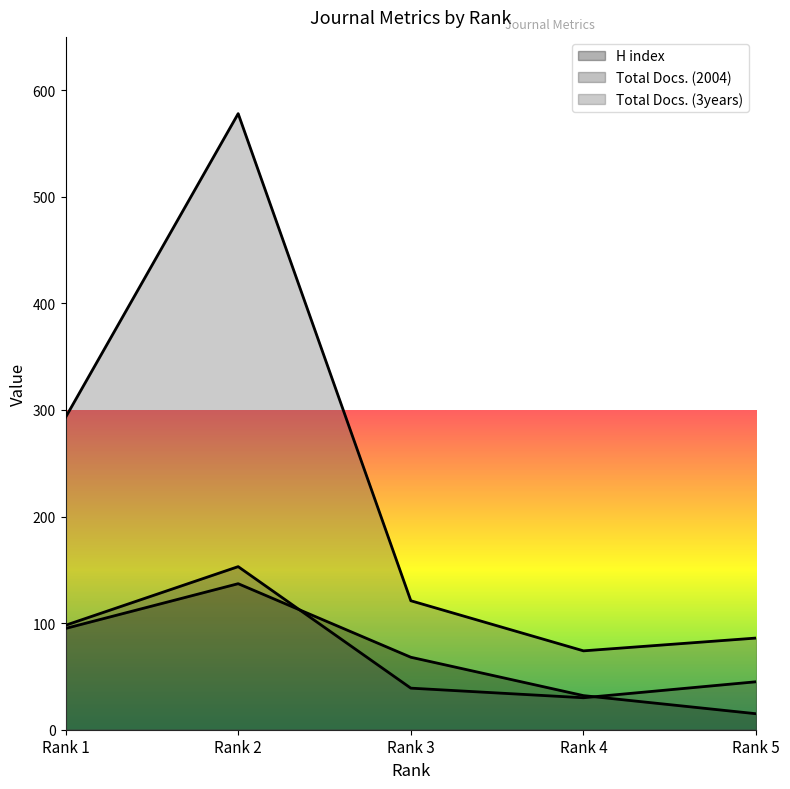

True or false: Total Docs. (3years) has more than 0 interior local peaks.

True